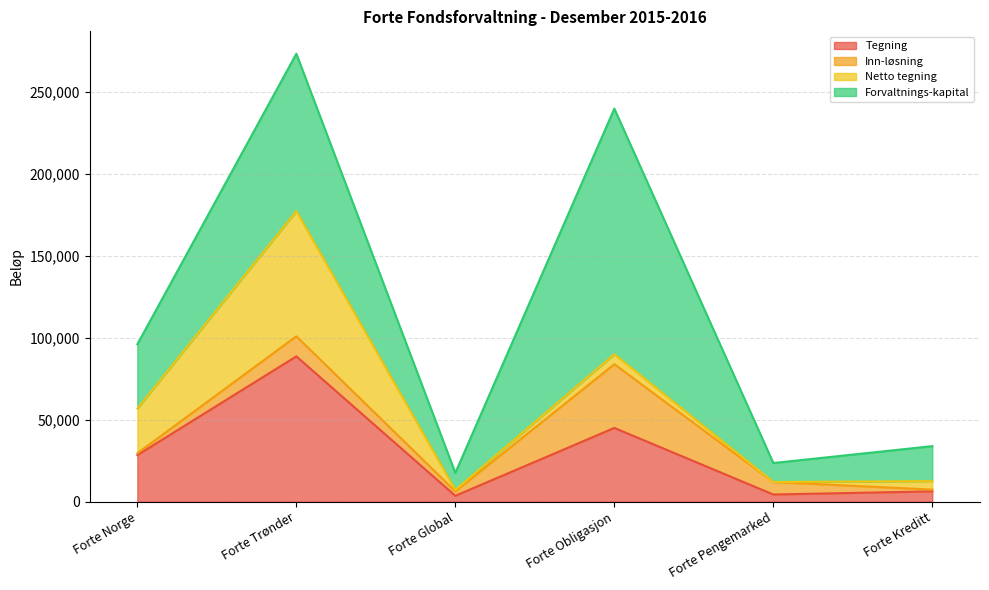

How many categories are shown in the chart?

6